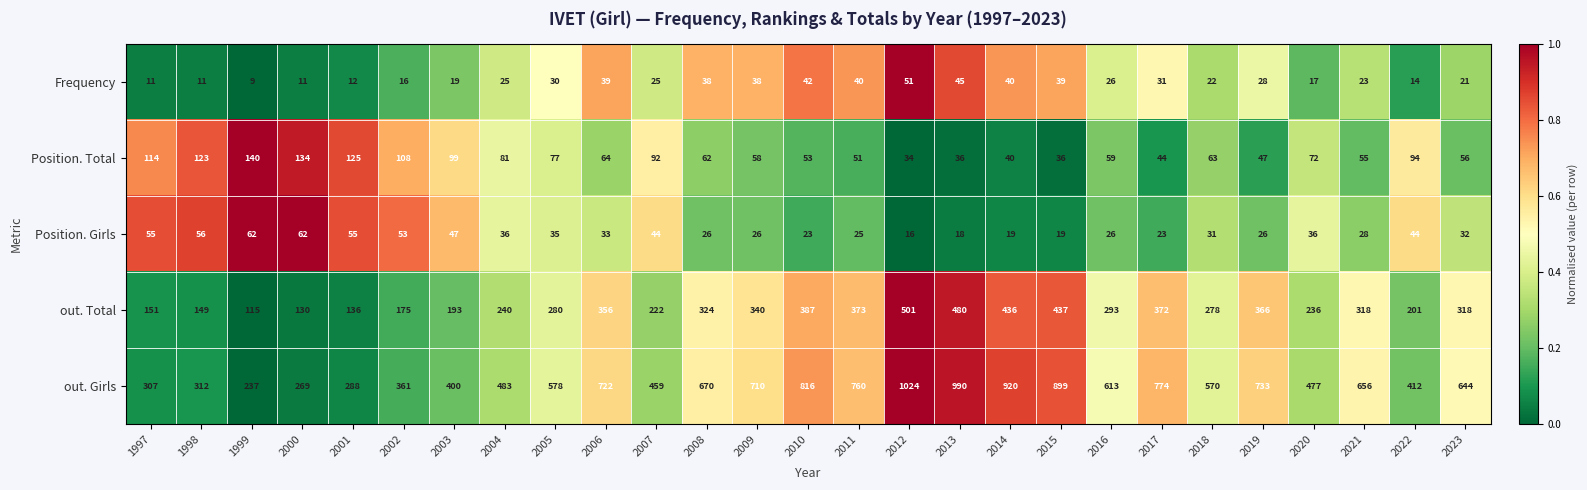

Which label corresponds to the smallest value in the chart?

1999